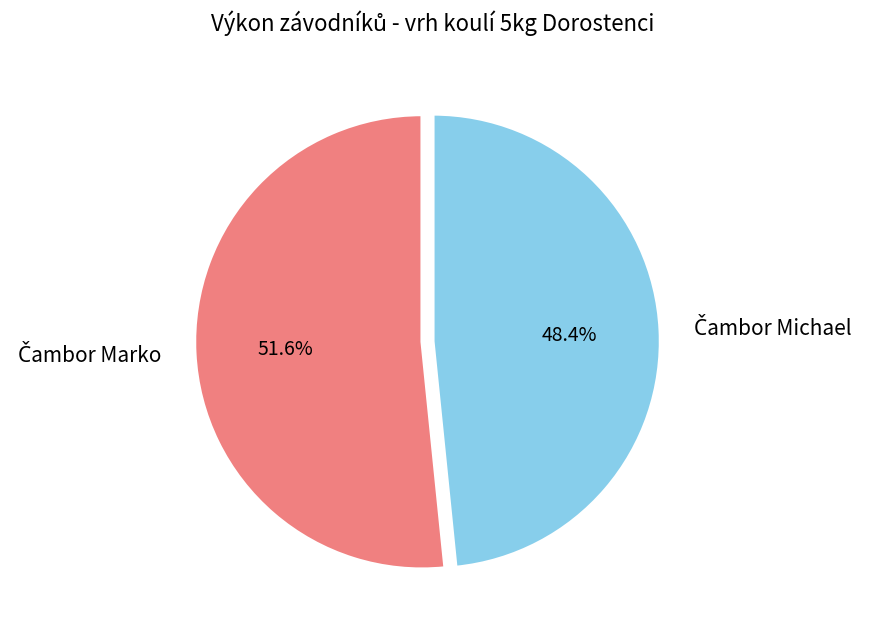

How many segments does this pie chart have?

2